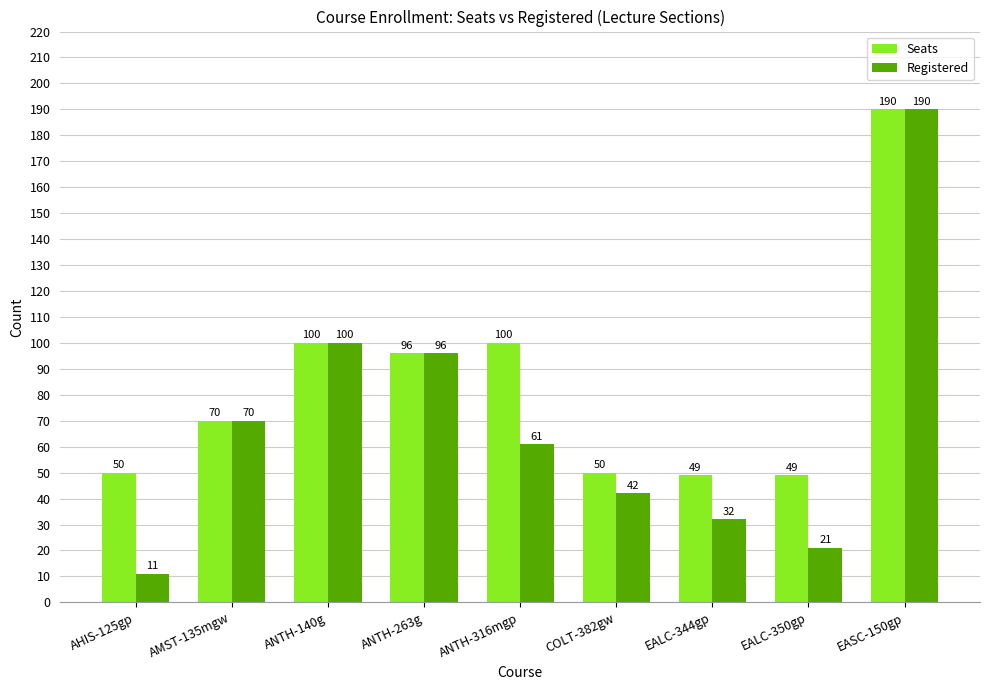

Which series has the largest range (max minus min)?

Registered